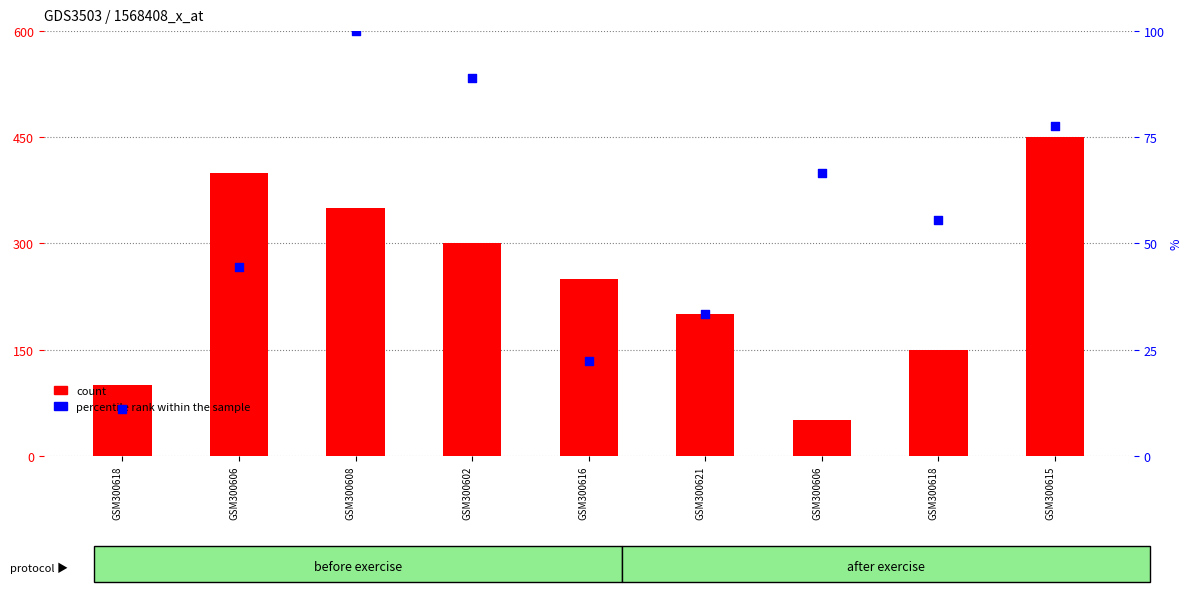

Which series has the largest total across all categories?

count